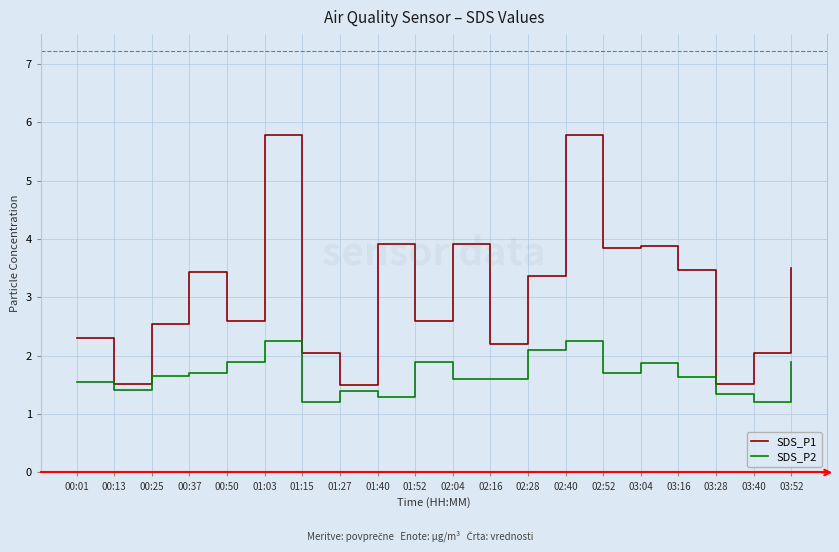

True or false: SDS_P2 and SDS_P1 intersect in this chart.

False